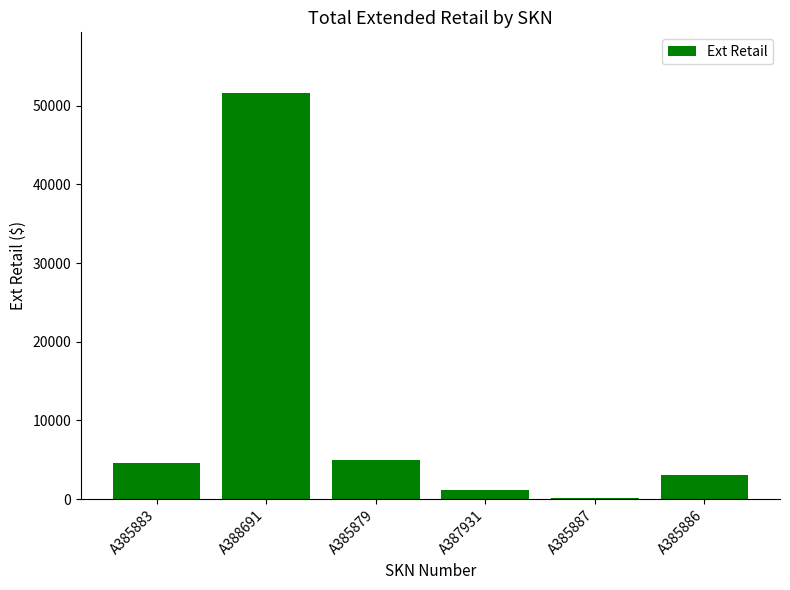

How many categories are shown in the chart?

6